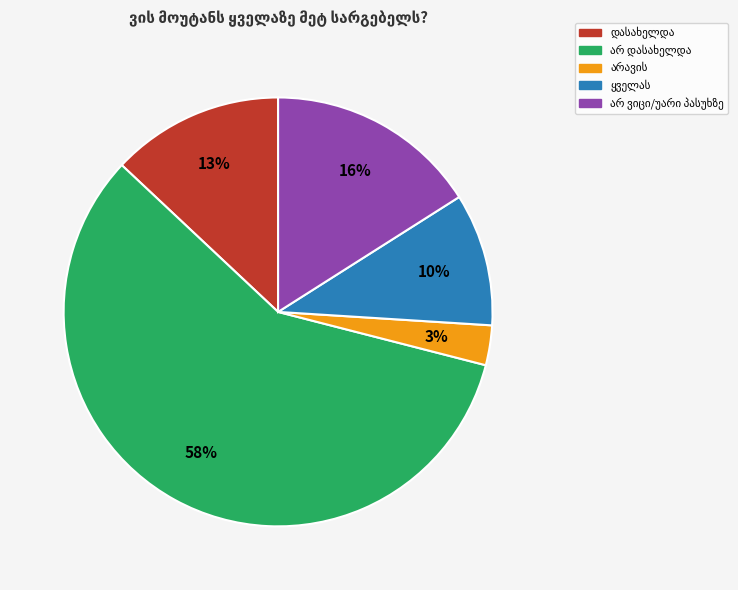

To the nearest percent, what is the average slice percentage?

20%